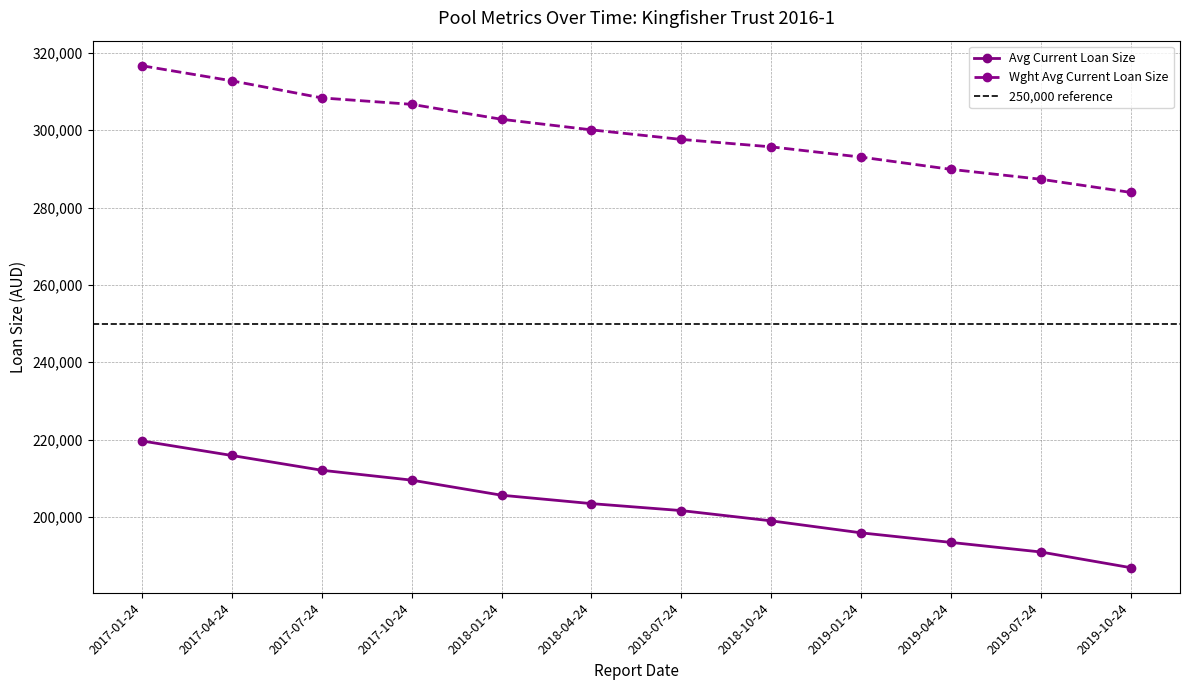

What is the approximate value of Wght Avg Current Loan Size at 2017-04-24?

312778.6